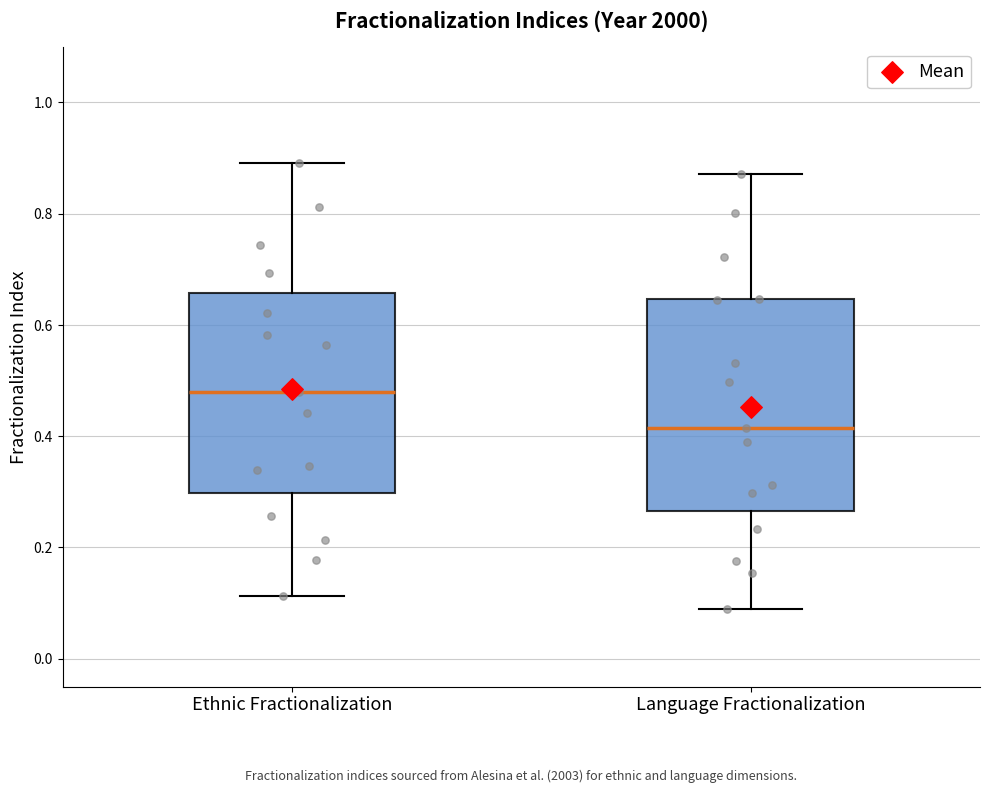

Reading left to right, read every box against the y-axis: the position of its median line, the range the box covers, and the ends of its whiskers. The values are not printed on the chart, so give them approximately, as read against the axis.

Ethnic Fractionalization: median 0.48, box 0.30 to 0.66, whiskers 0.12 to 0.90
Language Fractionalization: median 0.42, box 0.26 to 0.64, whiskers 0.08 to 0.88